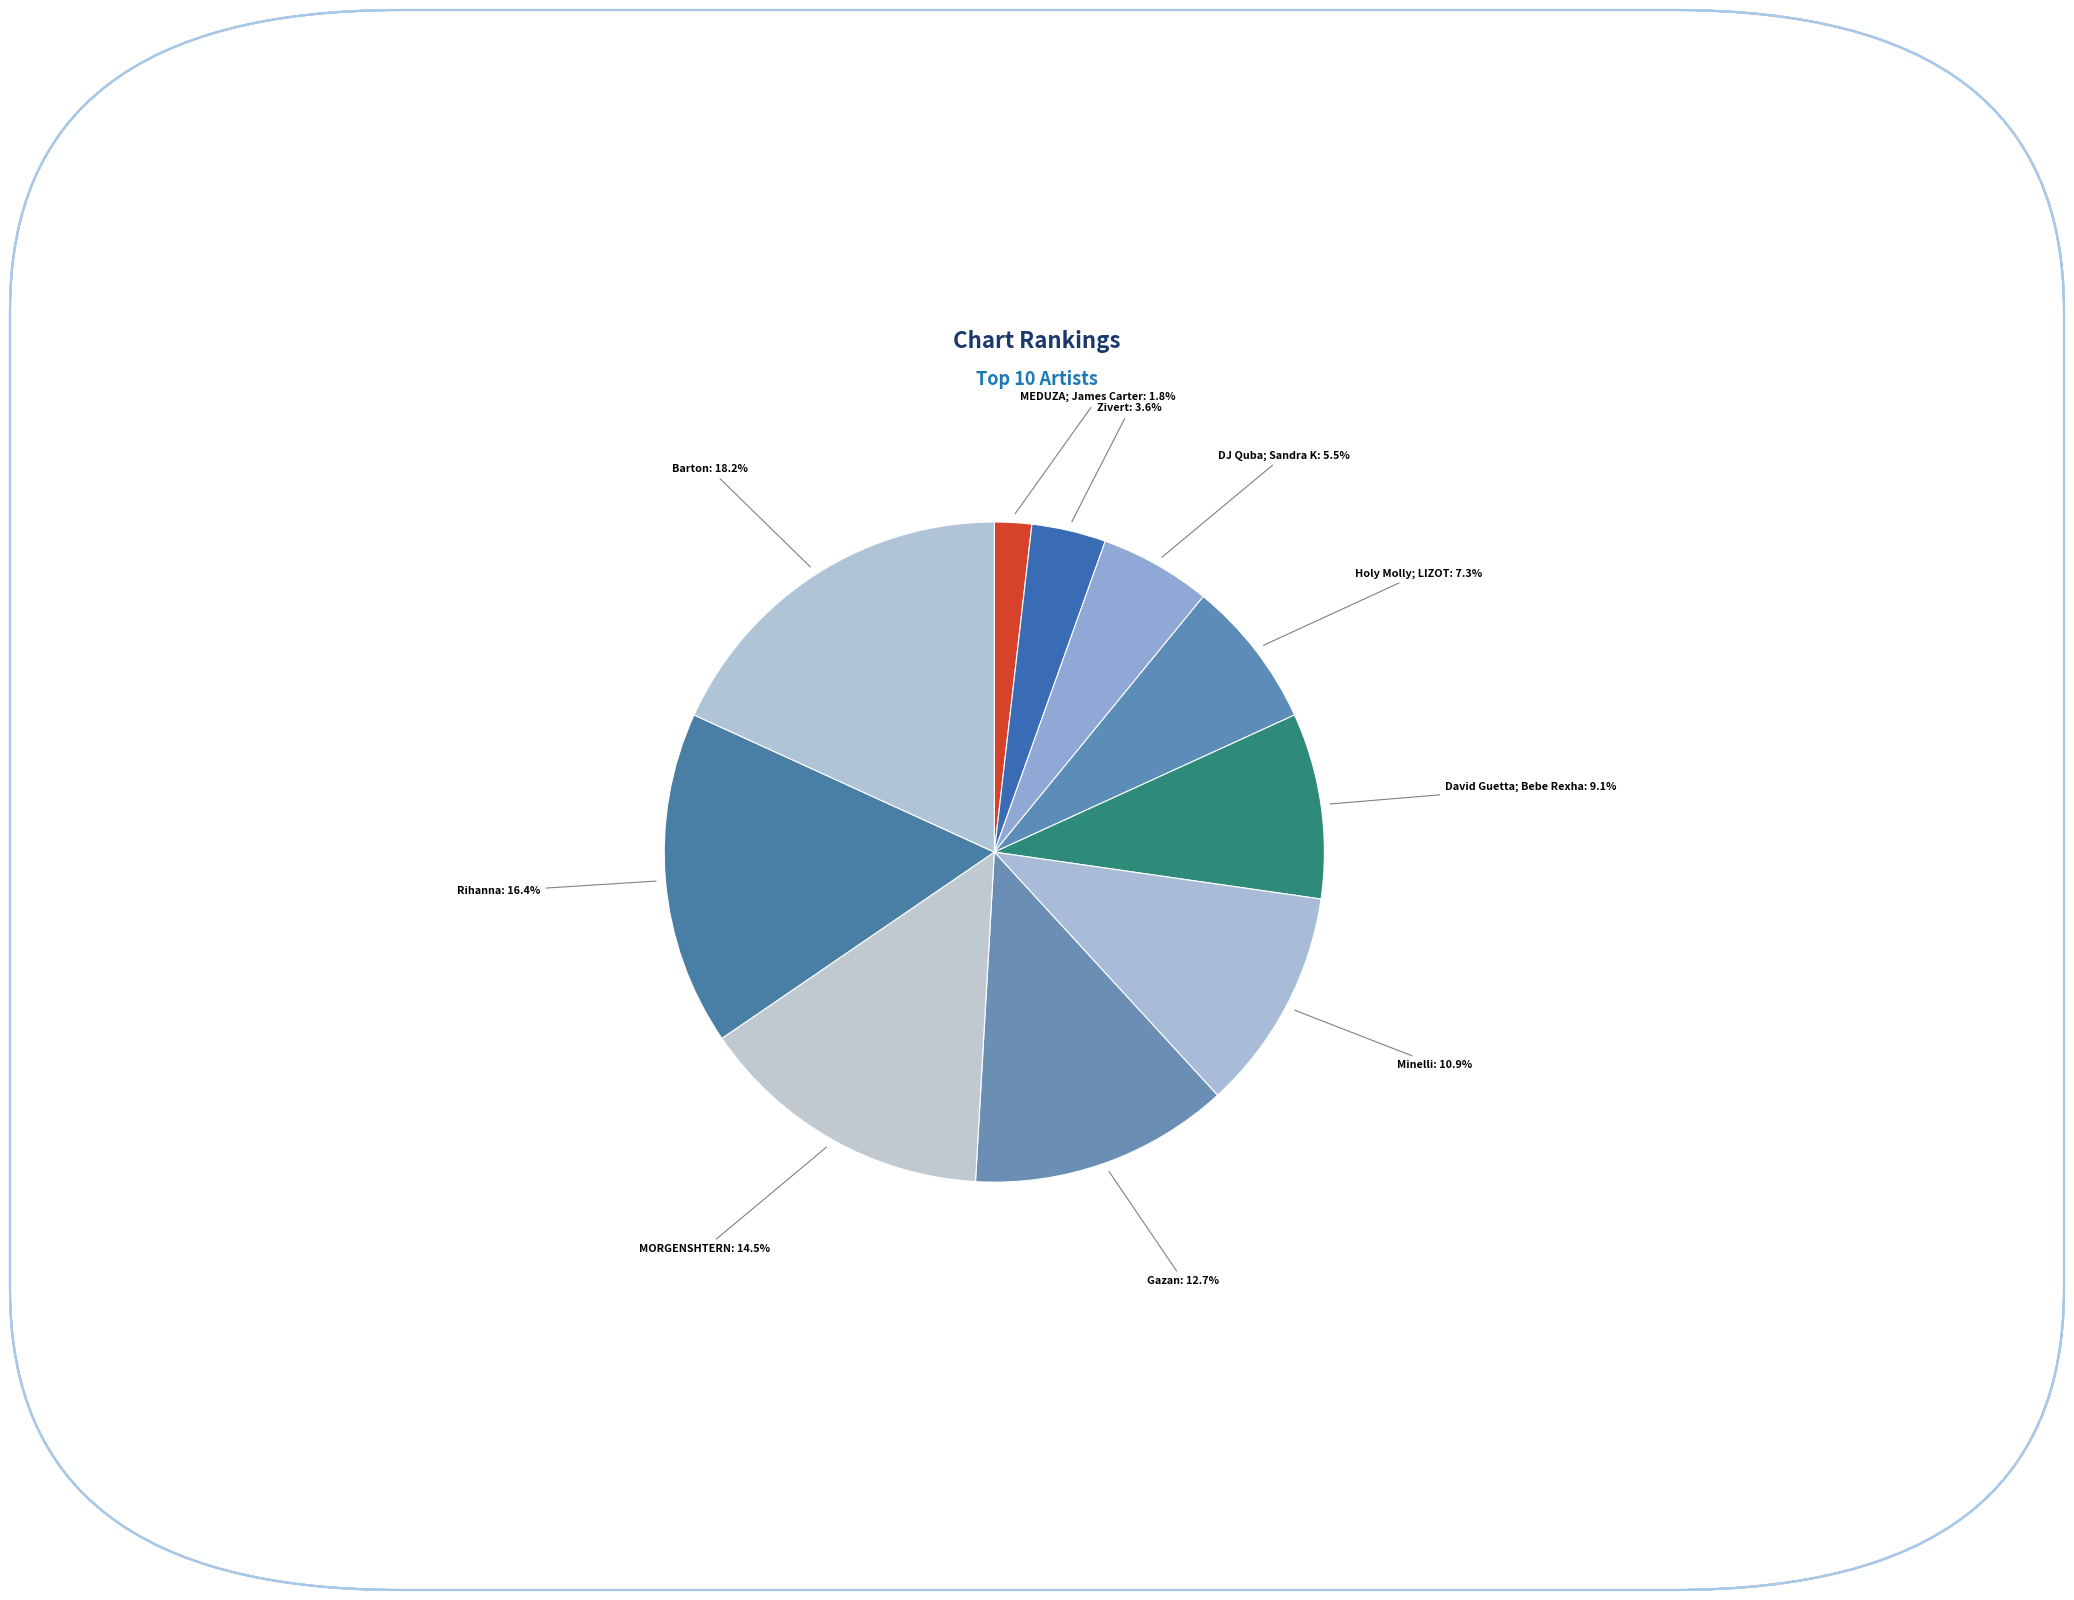

Is there any slice that represents more than half of the pie?

No